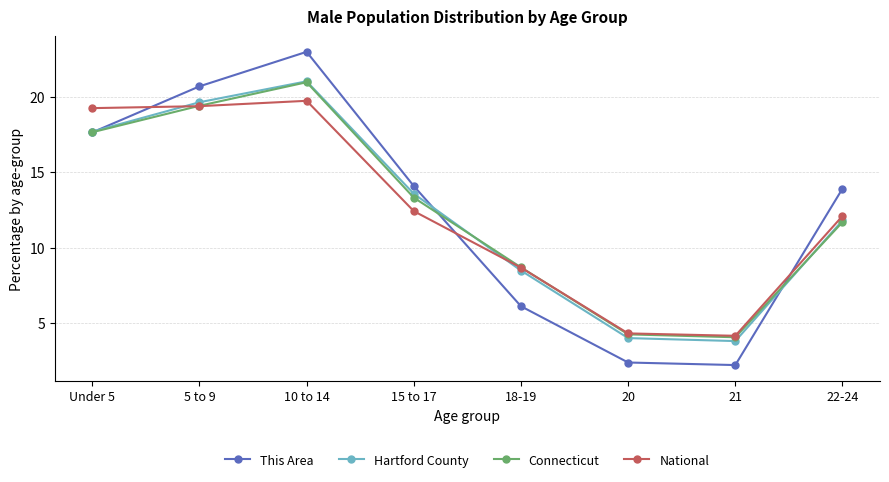

Which category has the highest value in the National series?

10 to 14